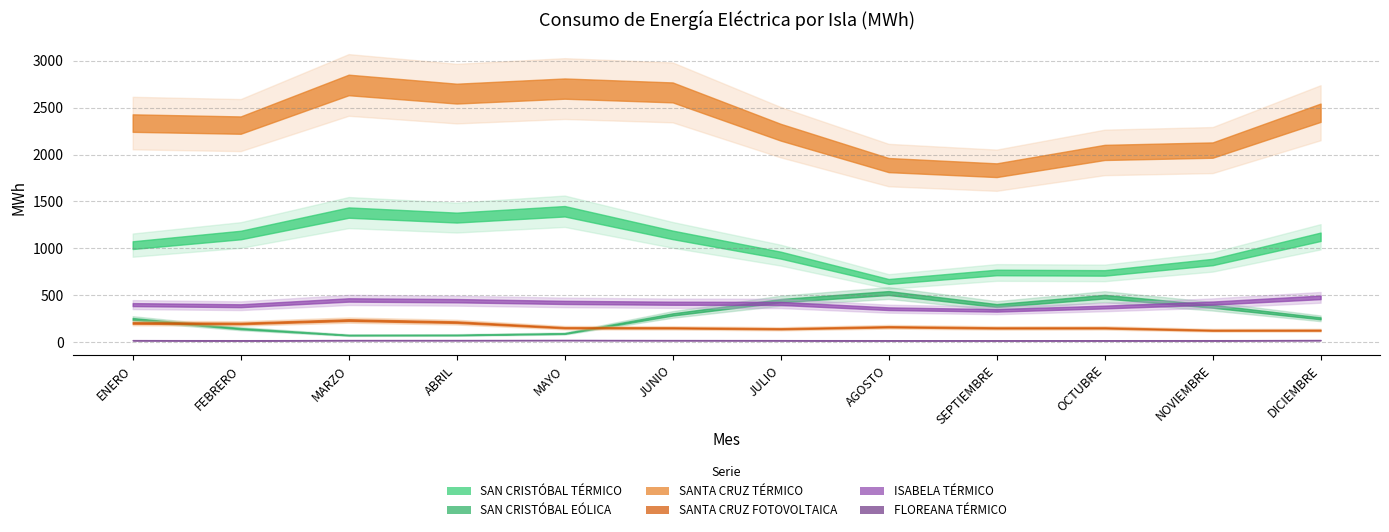

How many distinct data groups are displayed?

6